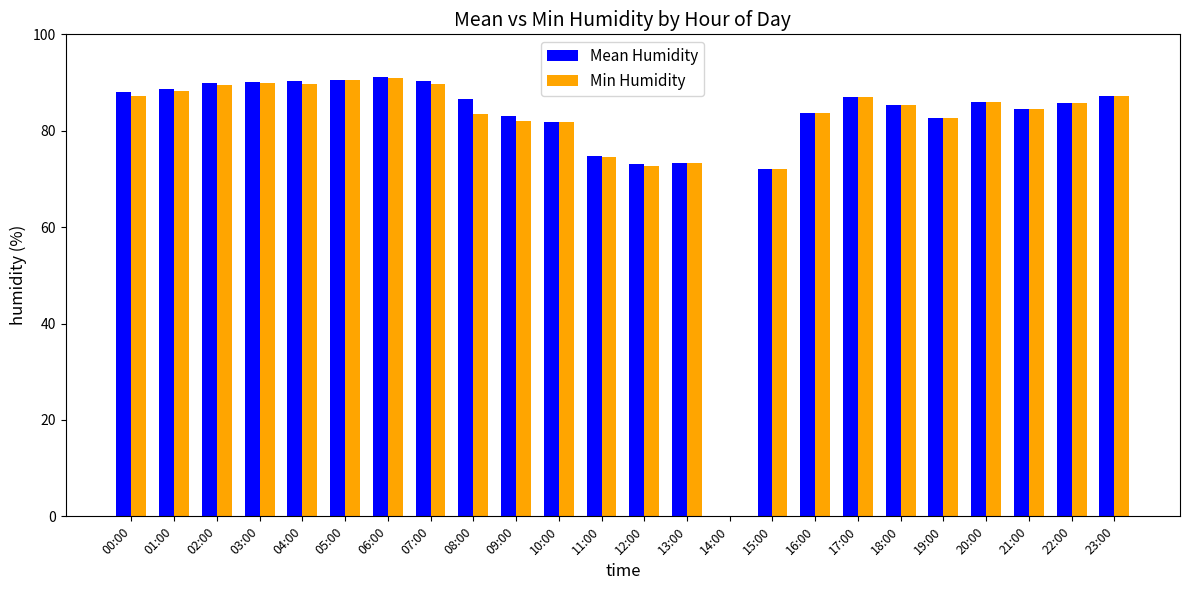

Is it true that Min Humidity equals 90.5 at 05:00?

True